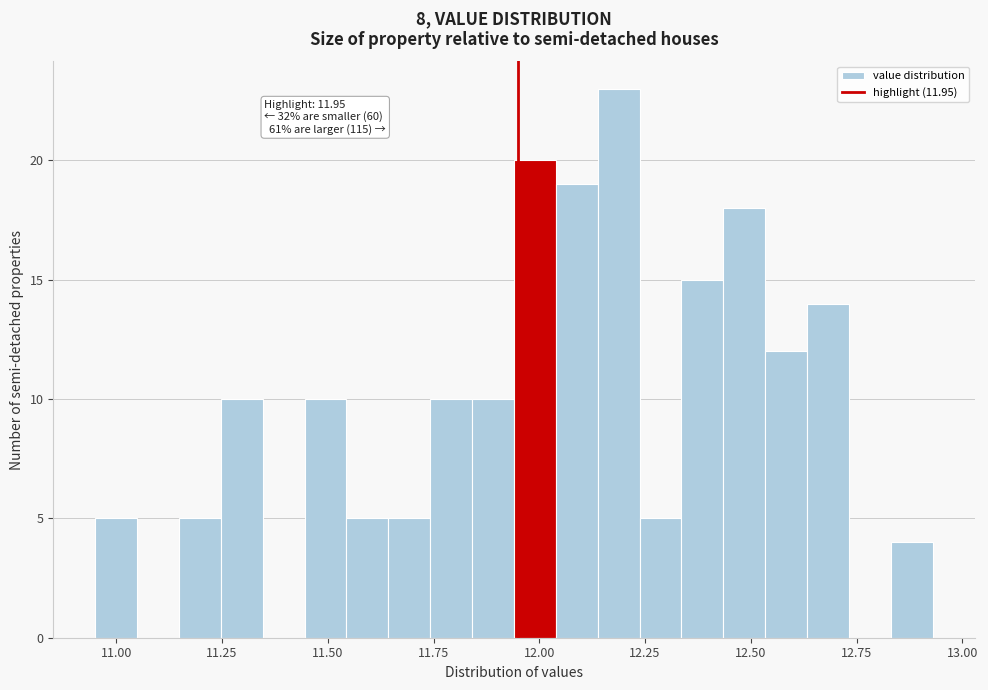

Around what value on the x-axis is the tallest bar? Give the approximate position of its centre, as read against the axis.

12.20